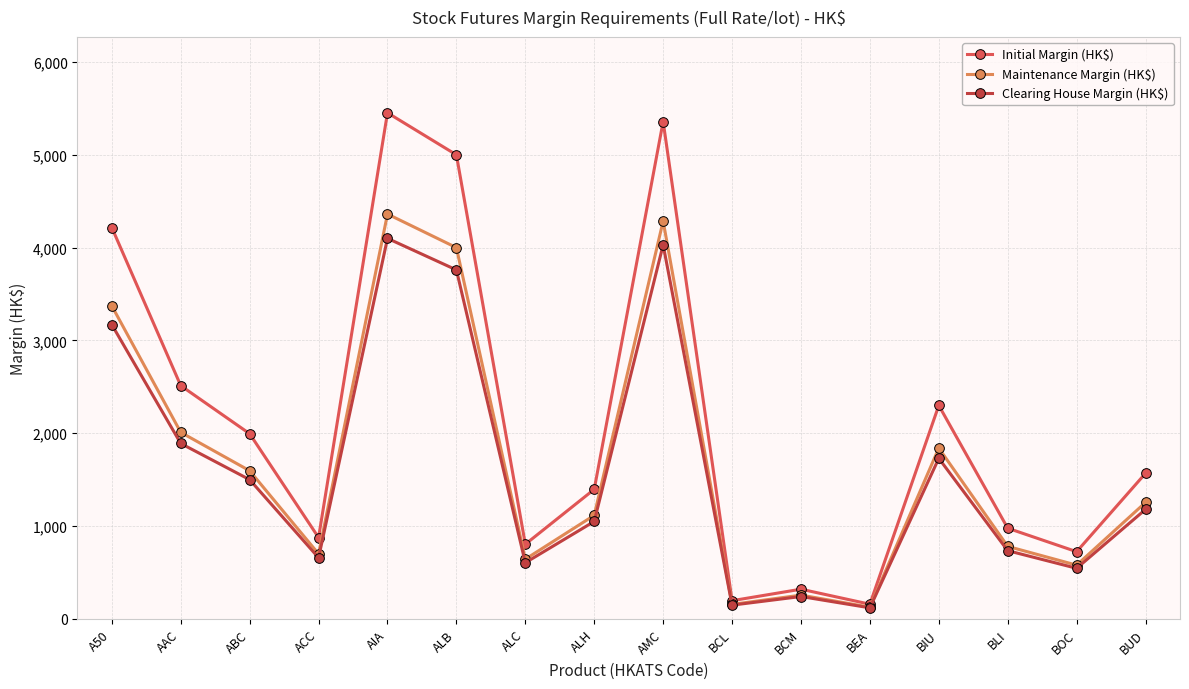

What is the difference between the maximum and second lowest values in the Maintenance Margin (HK$) series?

4206